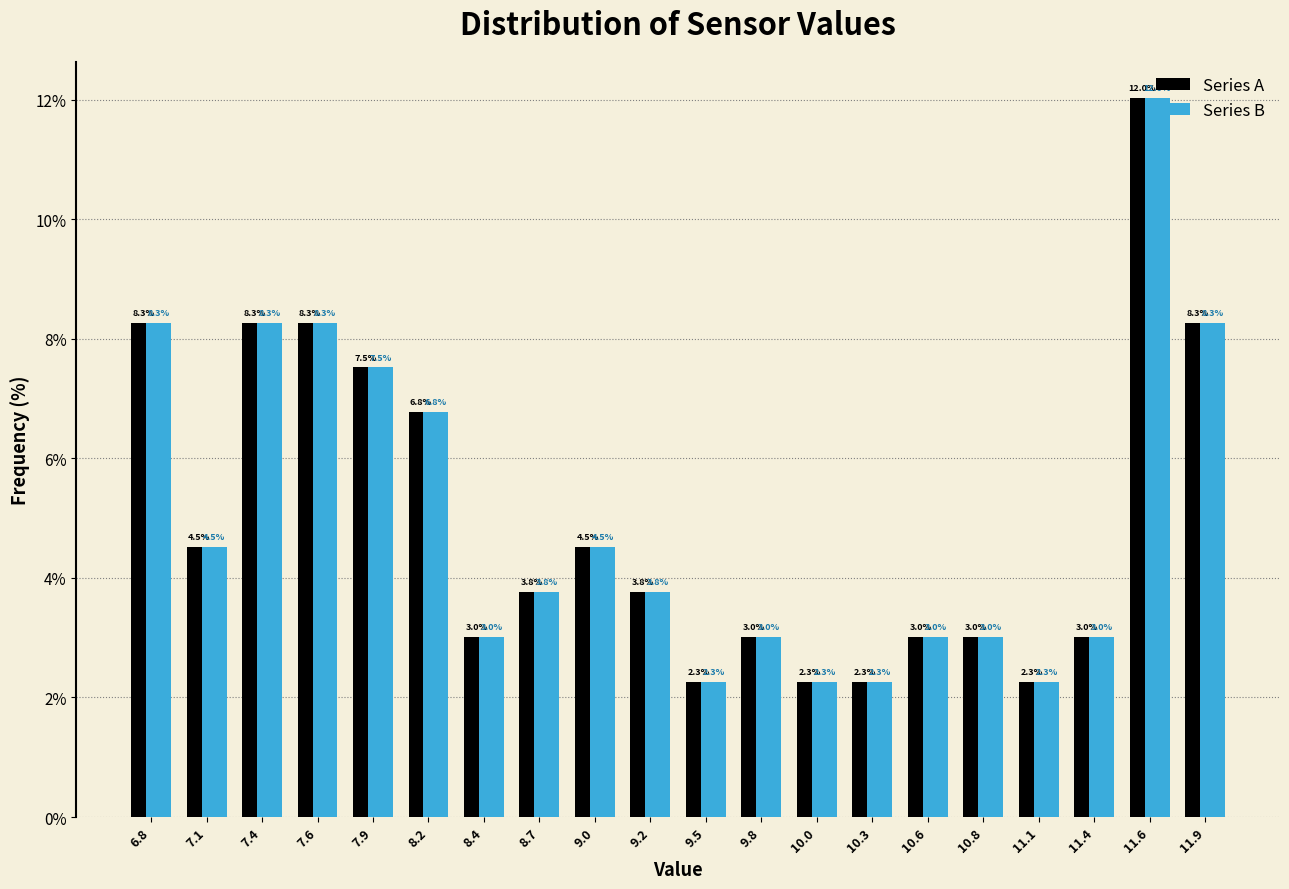

What is the height of the Series B bar covering 11.25 to 11.50 on the x-axis? The bar edges are not printed on the chart, so give them approximately, as read against the axis.

3.0